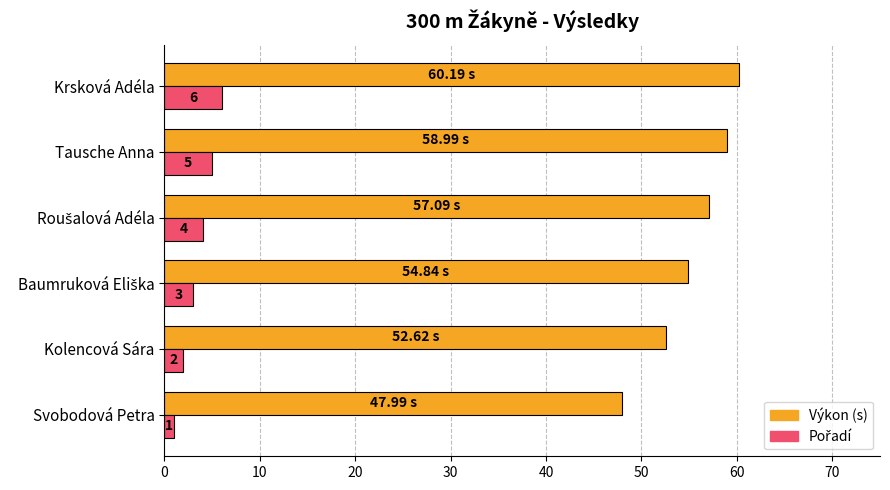

Which category has the highest value across all series?

Krsková Adéla